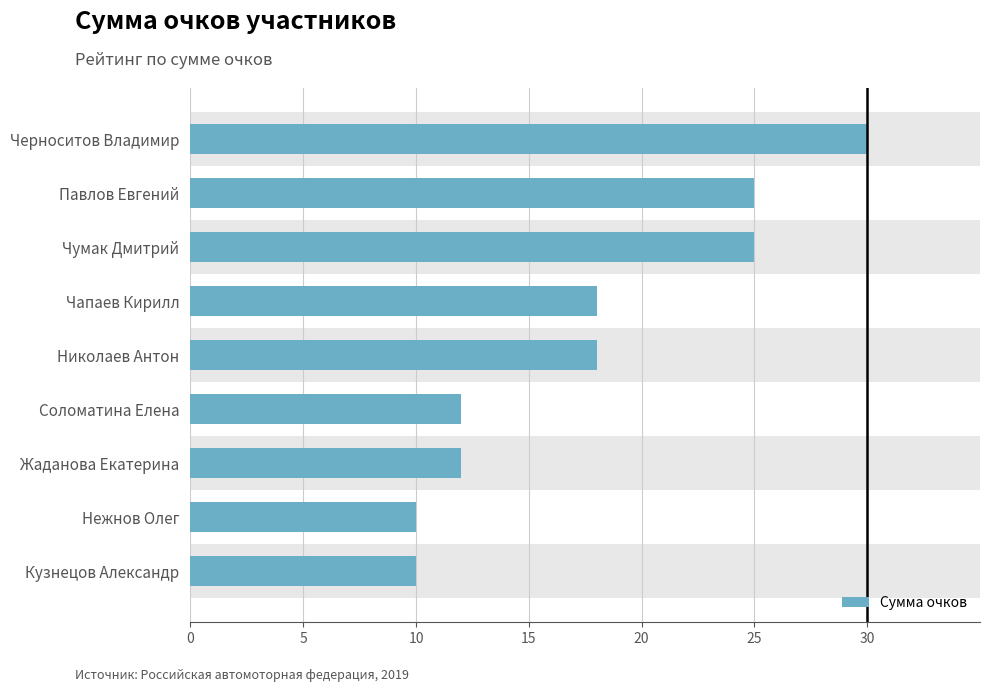

What is the ratio of the value at Кузнецов Александр to the value at Чумак Дмитрий?

0.4